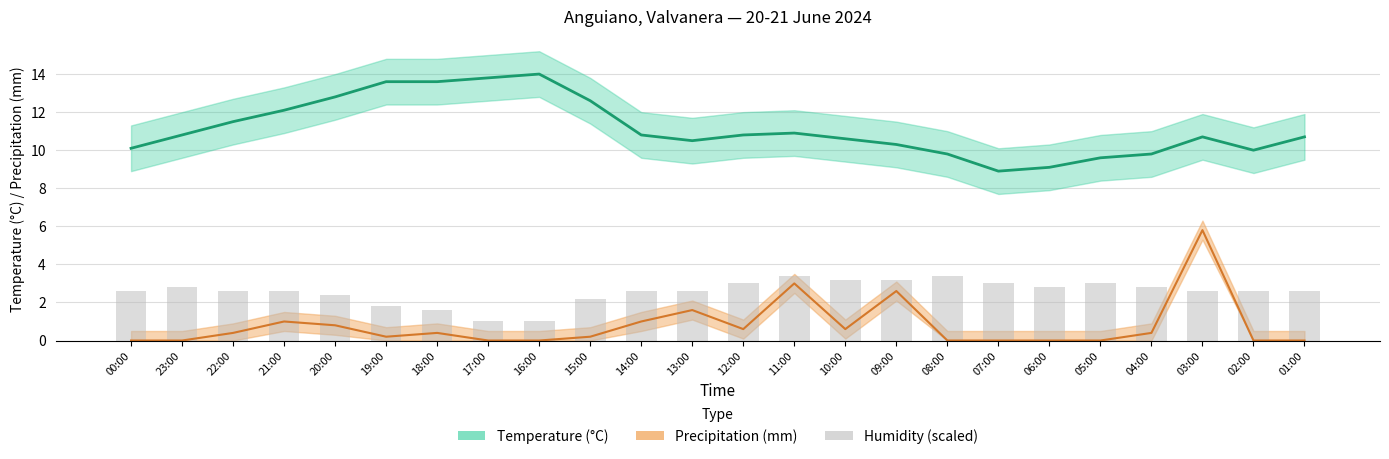

What is the value of the 20th bar from the left?

3.0